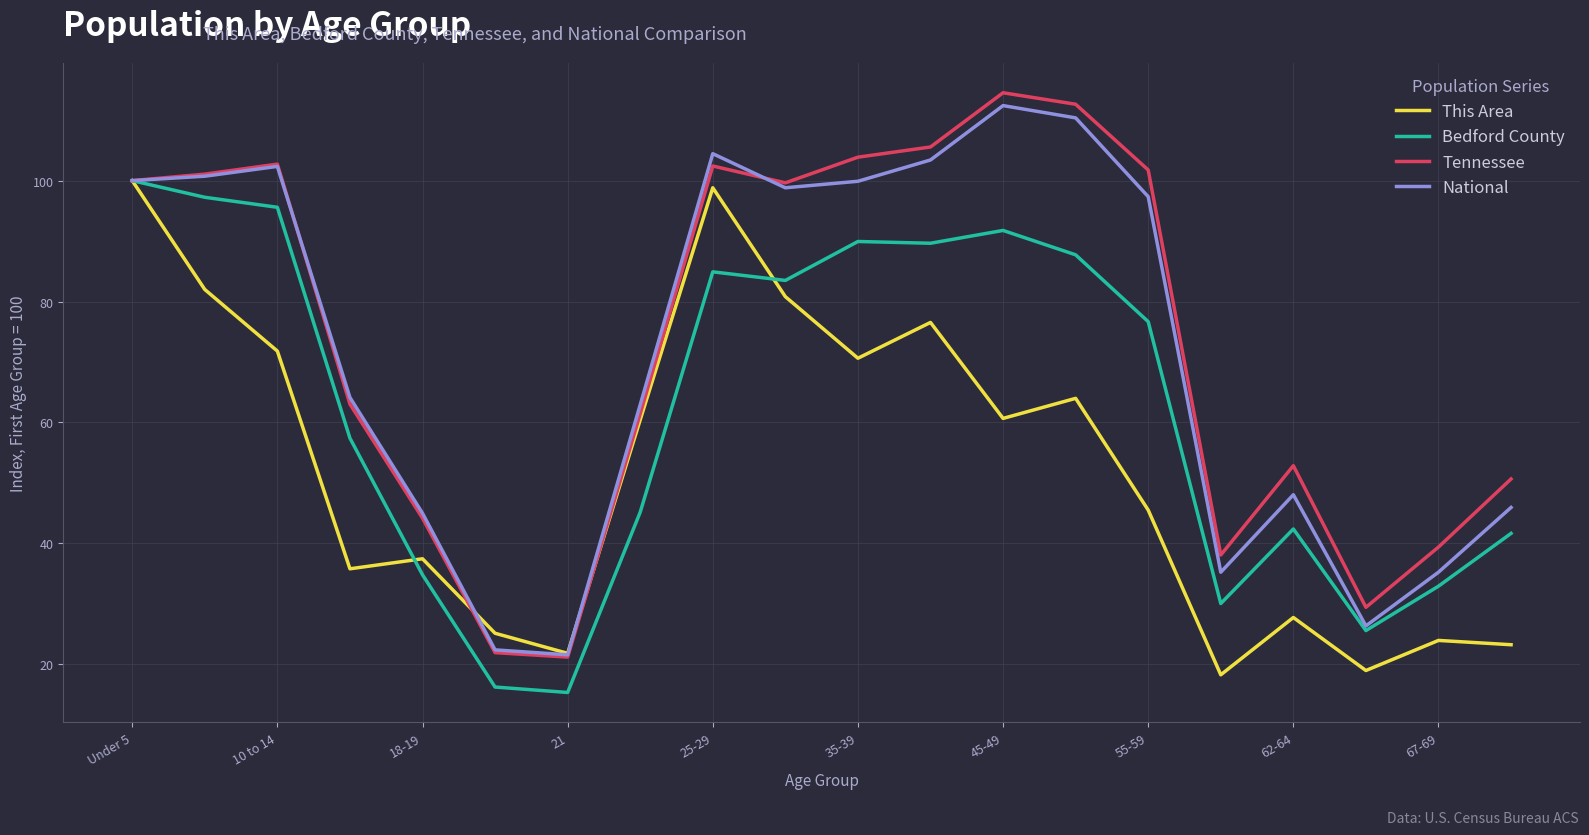

What is the maximum value for This Area?

100.0